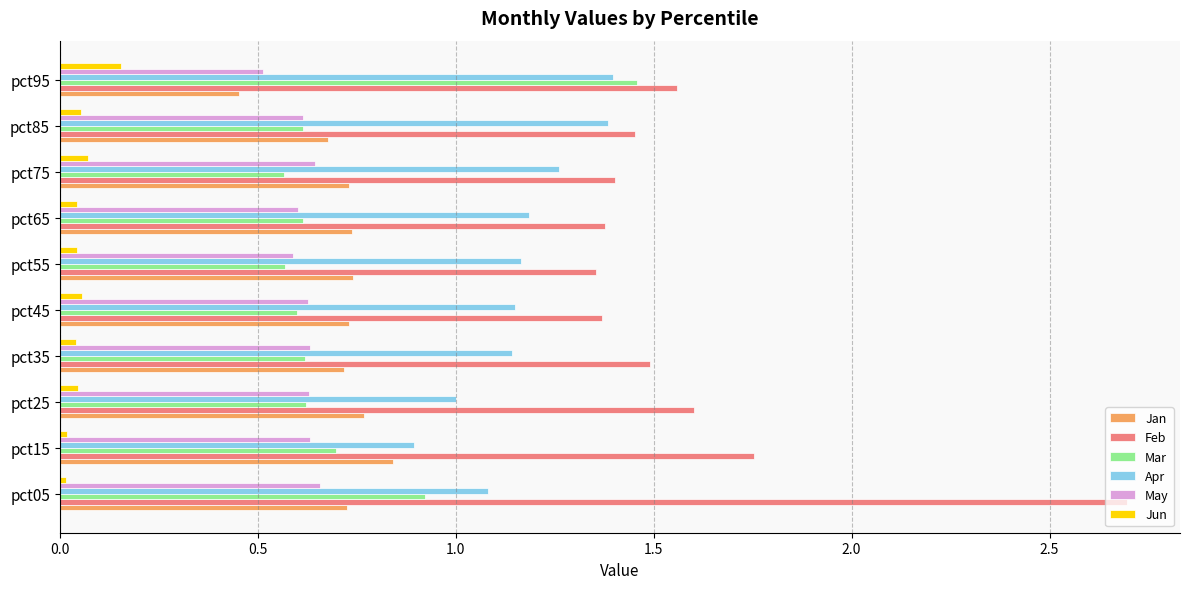

True or false: Mar has a value of 0.6 at pct45.

True